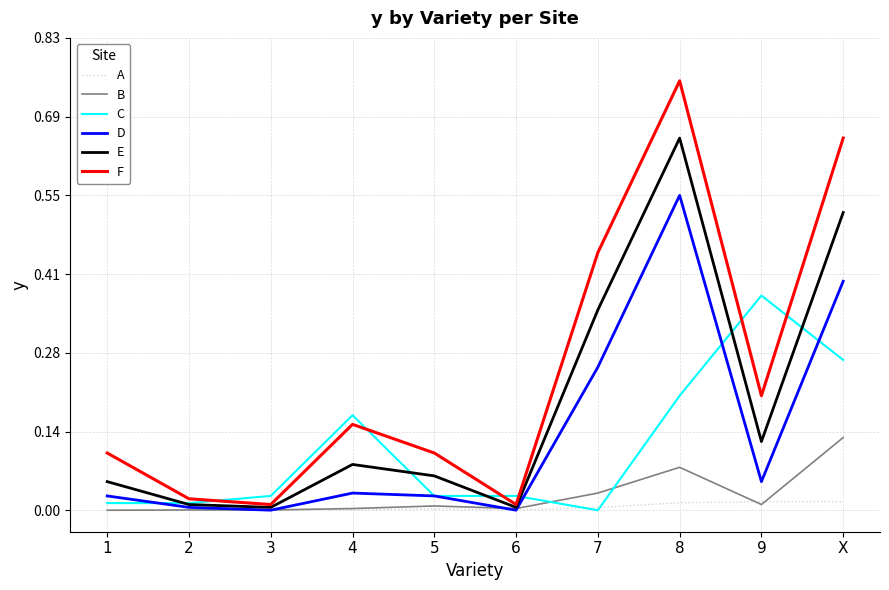

At how many categories does at least one series exceed 0?

10